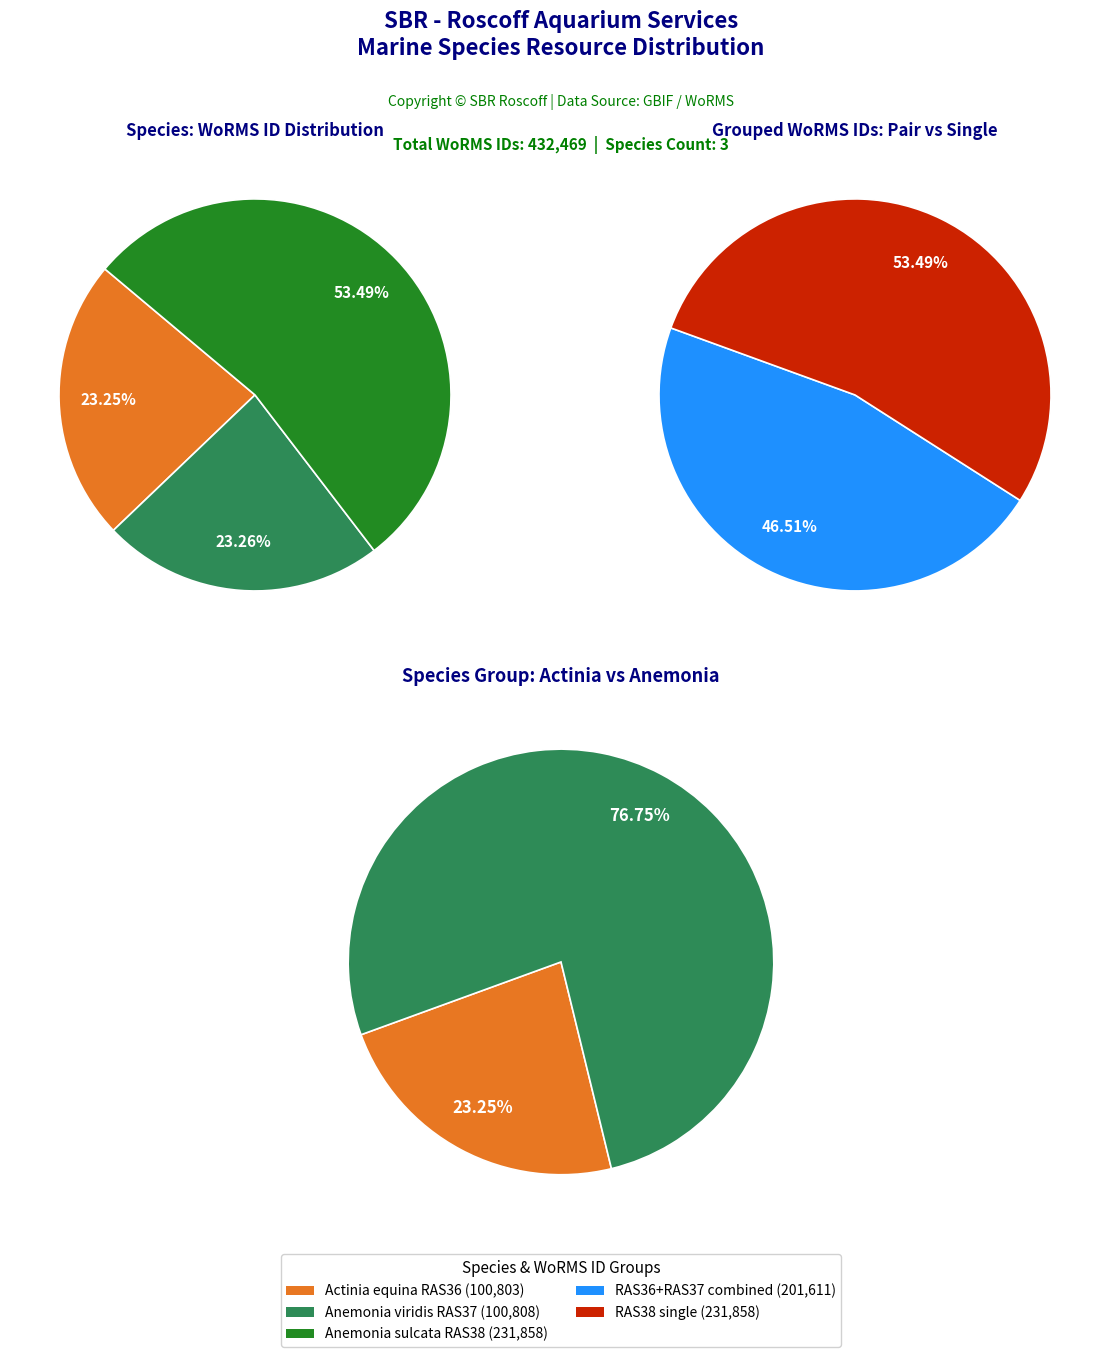

Which slice represents more than half of the pie?

Anemonia sulcata (RAS38)